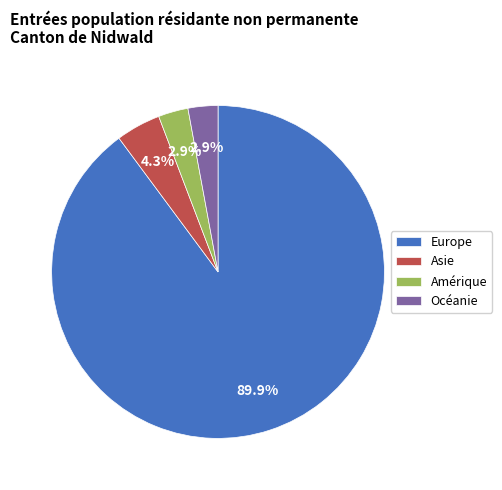

To the nearest percent, what is the difference between the largest and smallest slice percentages?

87%